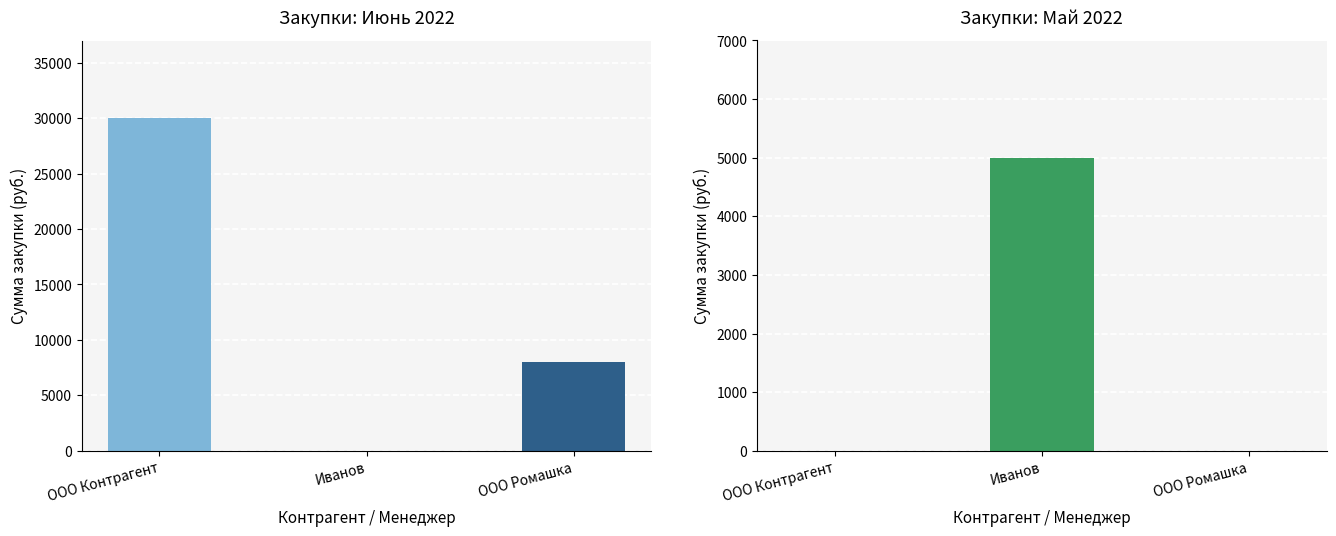

Reading right to left, extract all data points from this chart.

Сумма закупки (Июнь 2022): ООО Ромашка=8000	Иванов=0	ООО Контрагент=30000
Сумма закупки (Май 2022): ООО Ромашка=0	Иванов=5000	ООО Контрагент=0